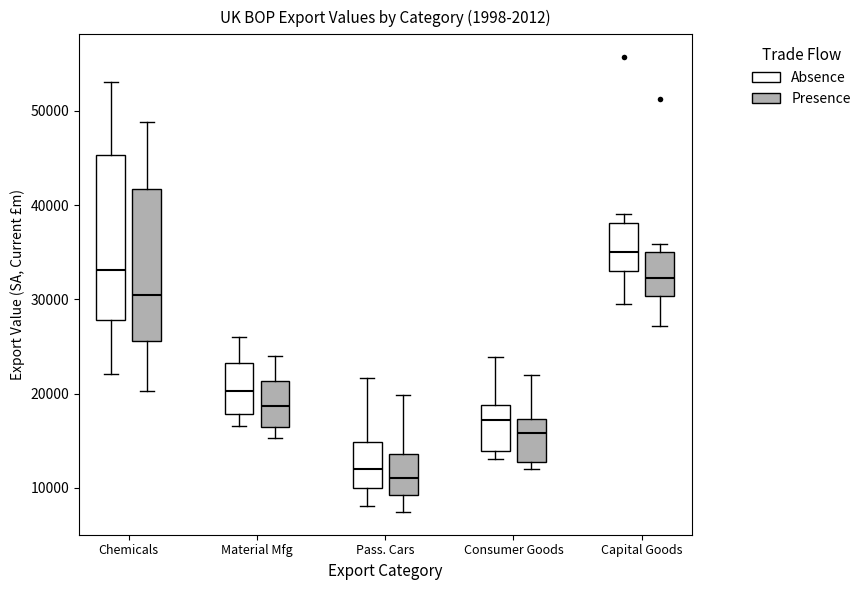

Reading left to right, read every box against the y-axis: the position of its median line, the range the box covers, and the ends of its whiskers. The values are not printed on the chart, so give them approximately, as read against the axis.

Chemicals (Absence): median 33000, box 28000 to 45000, whiskers 22000 to 53000
Chemicals (Presence): median 30000, box 26000 to 42000, whiskers 20000 to 49000
Material Mfg (Absence): median 20000, box 18000 to 23000, whiskers 17000 to 26000
Material Mfg (Presence): median 19000, box 16000 to 21000, whiskers 15000 to 24000
Pass. Cars (Absence): median 12000, box 10000 to 15000, whiskers 8000 to 22000
Pass. Cars (Presence): median 11000, box 9000 to 14000, whiskers 7000 to 20000
Consumer Goods (Absence): median 17000, box 14000 to 19000, whiskers 13000 to 24000
Consumer Goods (Presence): median 16000, box 13000 to 17000, whiskers 12000 to 22000
Capital Goods (Absence): median 35000, box 33000 to 38000, whiskers 29000 to 39000
Capital Goods (Presence): median 32000, box 30000 to 35000, whiskers 27000 to 36000